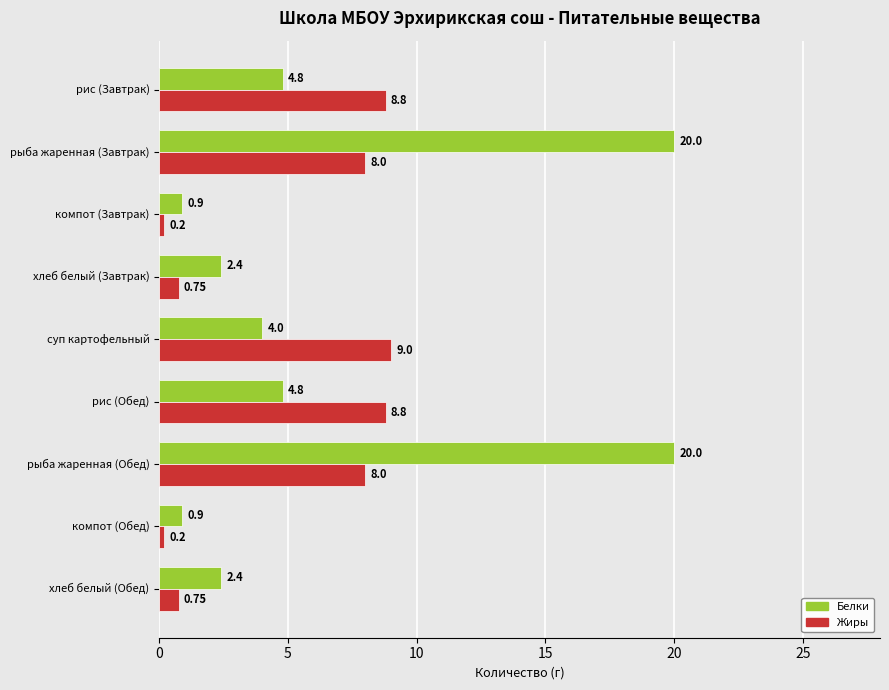

At суп картофельный, list the series in order from largest to smallest.

Жиры, Белки